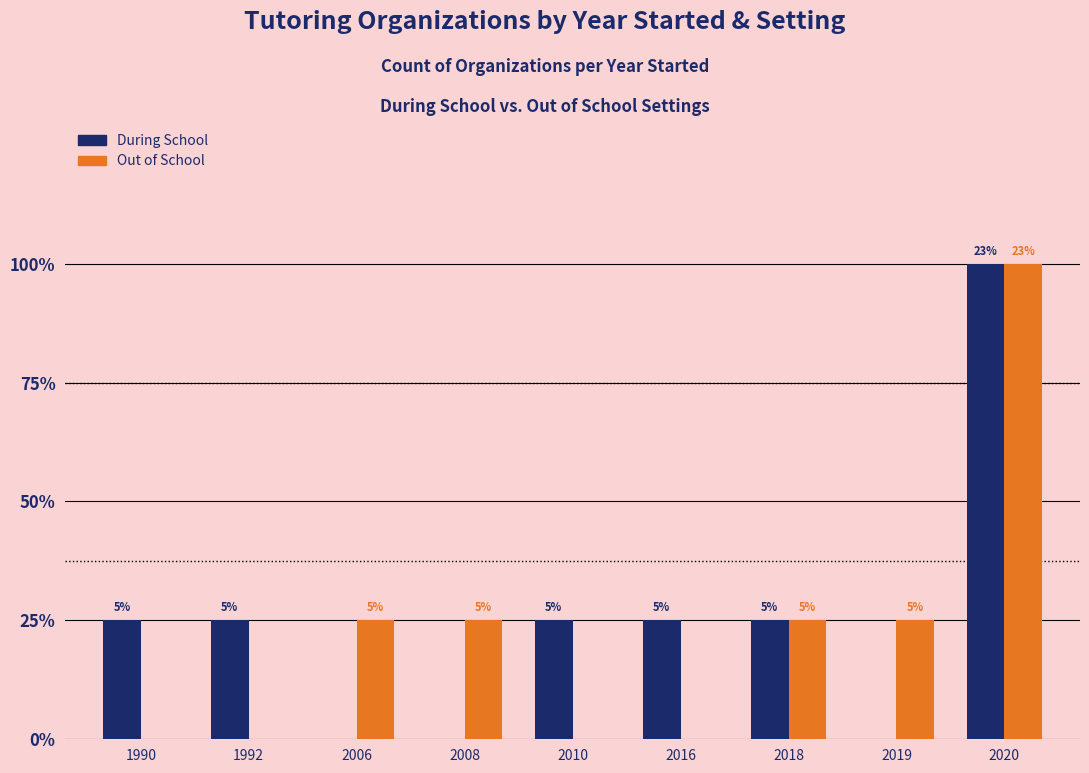

Rank the series by their average value, from lowest to highest.

Out of School, During School